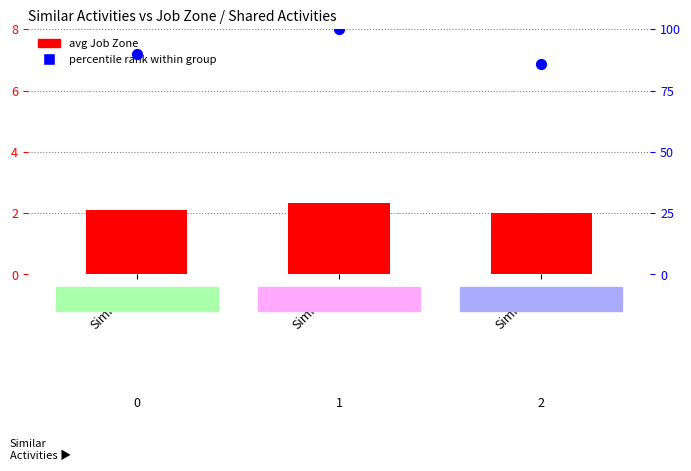

What are all the series names shown in the legend?

avg Job Zone, percentile rank within group